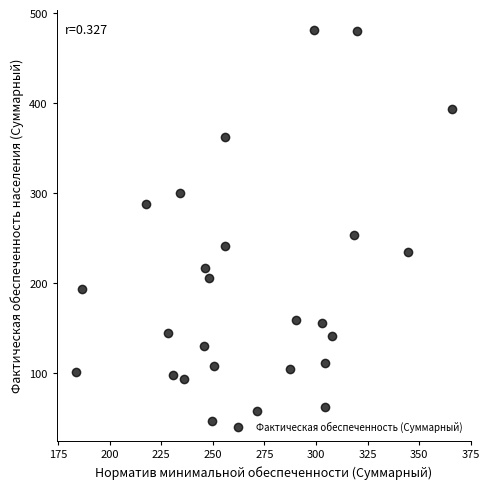

What is the range of Y values (max minus min)?

435.1